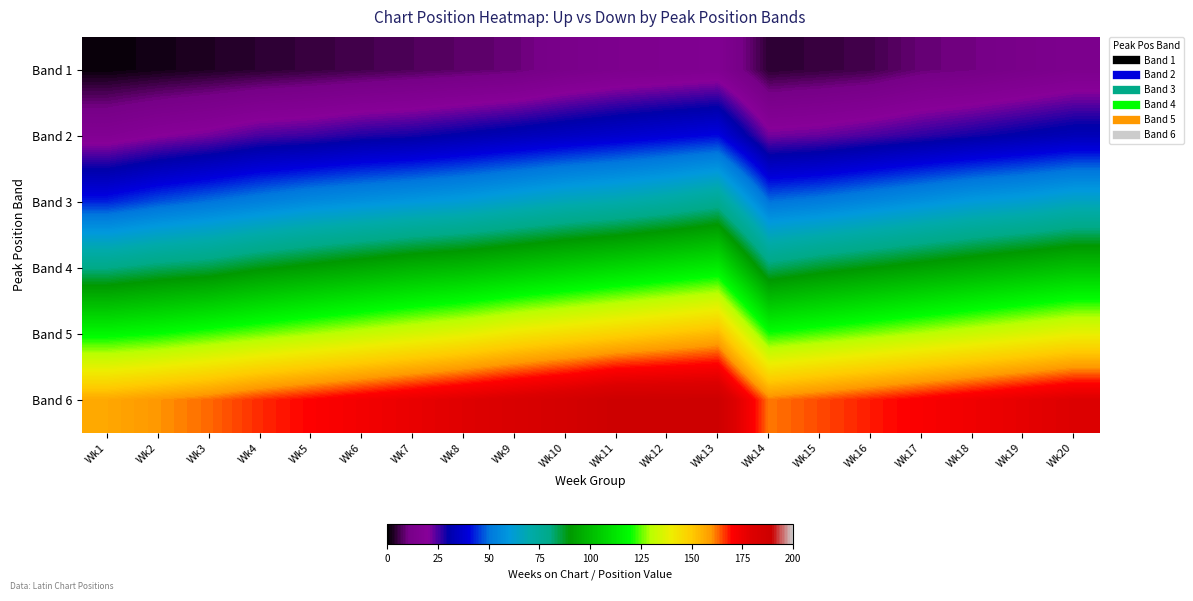

Reading left to right, what are all the values shown in this chart?

Band 1: Wk1=1	Wk2=2	Wk3=3	Wk4=4	Wk5=5	Wk6=6	Wk7=7	Wk8=8	Wk9=9	Wk10=12	Wk11=14	Wk12=15	Wk13=16	Wk14=4	Wk15=5	Wk16=6	Wk17=9	Wk18=10	Wk19=12	Wk20=14
Band 2: Wk1=17	Wk2=20	Wk3=22	Wk4=25	Wk5=26	Wk6=28	Wk7=29	Wk8=31	Wk9=33	Wk10=35	Wk11=37	Wk12=39	Wk13=41	Wk14=22	Wk15=23	Wk16=25	Wk17=27	Wk18=29	Wk19=31	Wk20=33
Band 3: Wk1=43	Wk2=47	Wk3=50	Wk4=53	Wk5=56	Wk6=58	Wk7=60	Wk8=62	Wk9=65	Wk10=68	Wk11=70	Wk12=73	Wk13=77	Wk14=50	Wk15=52	Wk16=55	Wk17=58	Wk18=61	Wk19=63	Wk20=66
Band 4: Wk1=80	Wk2=83	Wk3=85	Wk4=89	Wk5=92	Wk6=95	Wk7=98	Wk8=100	Wk9=103	Wk10=106	Wk11=109	Wk12=112	Wk13=115	Wk14=83	Wk15=87	Wk16=90	Wk17=93	Wk18=96	Wk19=99	Wk20=102
Band 5: Wk1=118	Wk2=120	Wk3=123	Wk4=126	Wk5=129	Wk6=132	Wk7=135	Wk8=138	Wk9=142	Wk10=145	Wk11=148	Wk12=151	Wk13=154	Wk14=121	Wk15=124	Wk16=127	Wk17=130	Wk18=133	Wk19=136	Wk20=139
Band 6: Wk1=157	Wk2=160	Wk3=163	Wk4=167	Wk5=170	Wk6=173	Wk7=176	Wk8=179	Wk9=182	Wk10=185	Wk11=189	Wk12=189	Wk13=189	Wk14=162	Wk15=165	Wk16=168	Wk17=171	Wk18=174	Wk19=177	Wk20=180